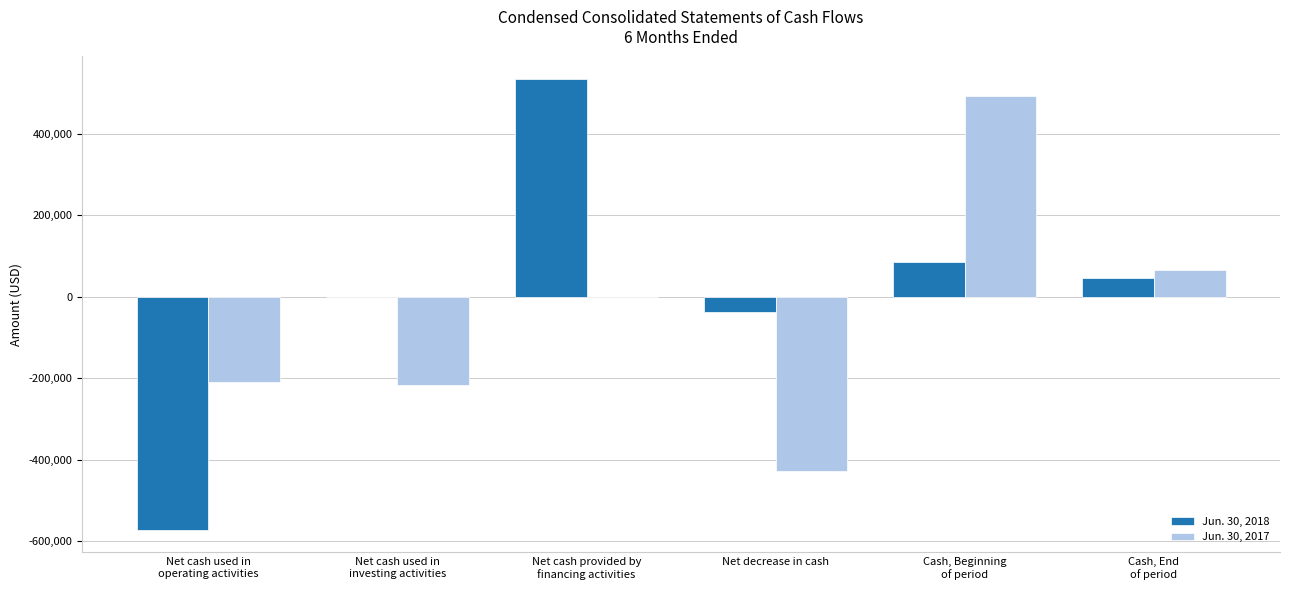

Where is Jun. 30, 2018 nearest to the value -18983?

Net cash used in
investing activities